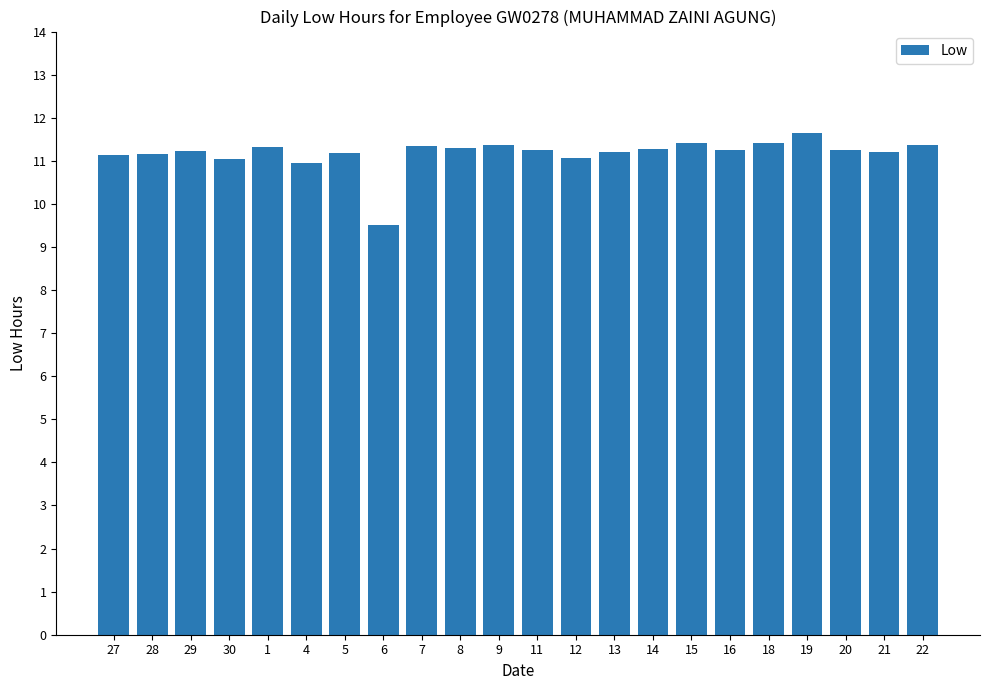

At which label is the value closest to 10?

6